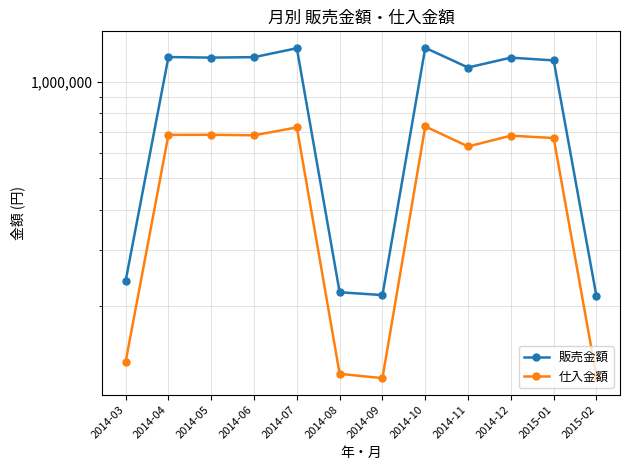

What is the maximum value shown in the chart?

1278629